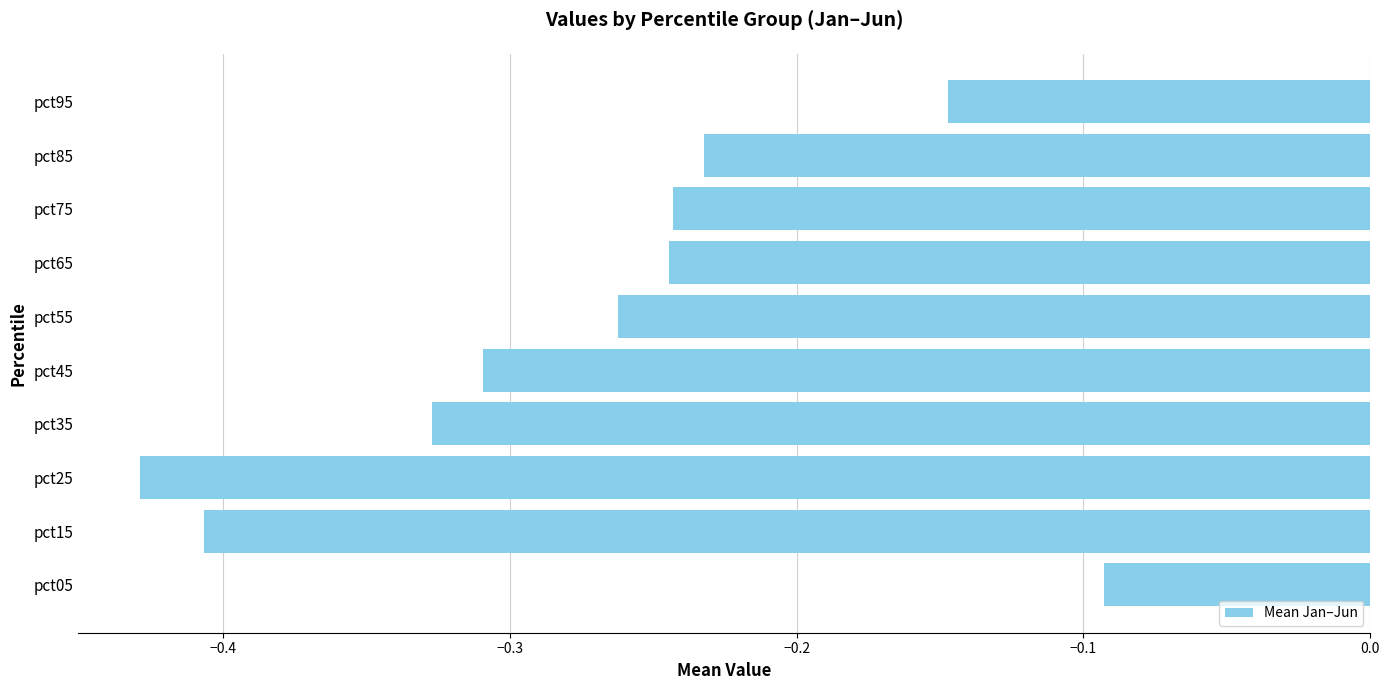

Where is the data nearest to the value 0?

pct05